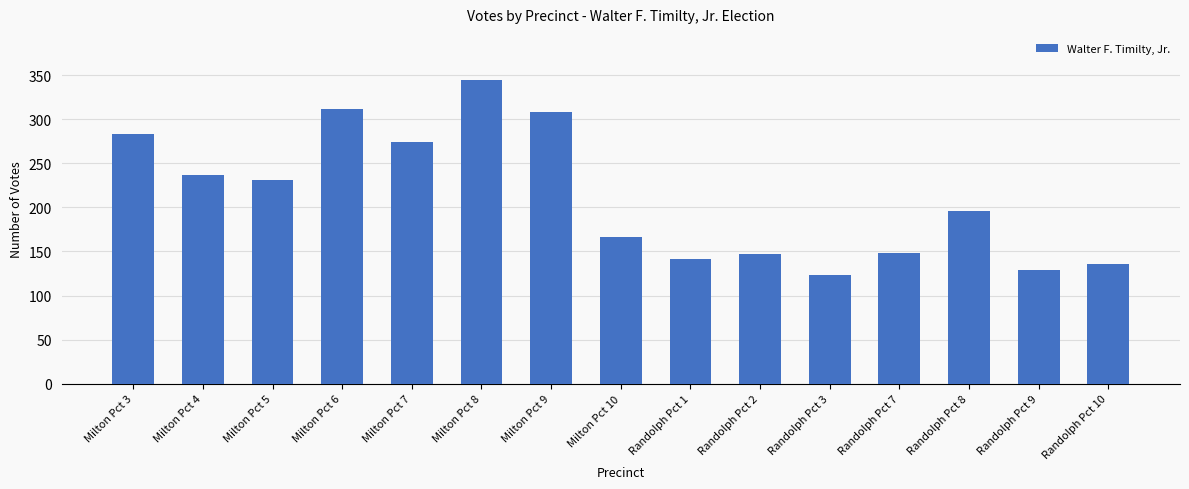

Between Randolph Pct 9 and Milton Pct 4, which is larger?

Milton Pct 4